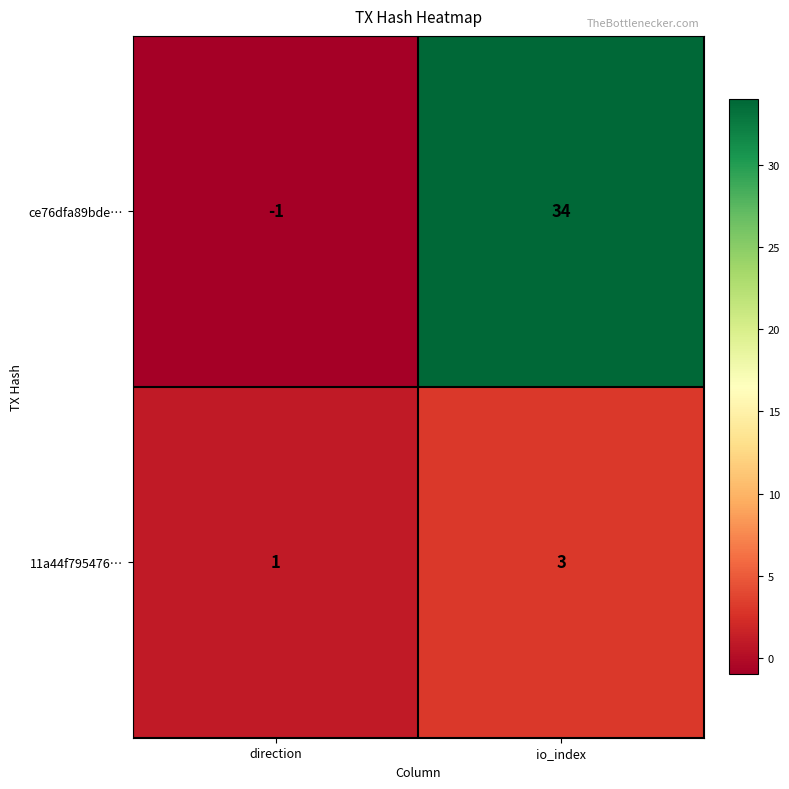

Which label corresponds to the smallest value in the chart?

direction